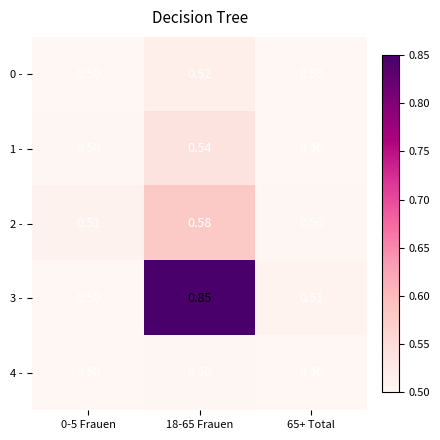

Is the value of 2 - at 18-65 Frauen greater than the value of 0 - at 65+ Total?

Yes